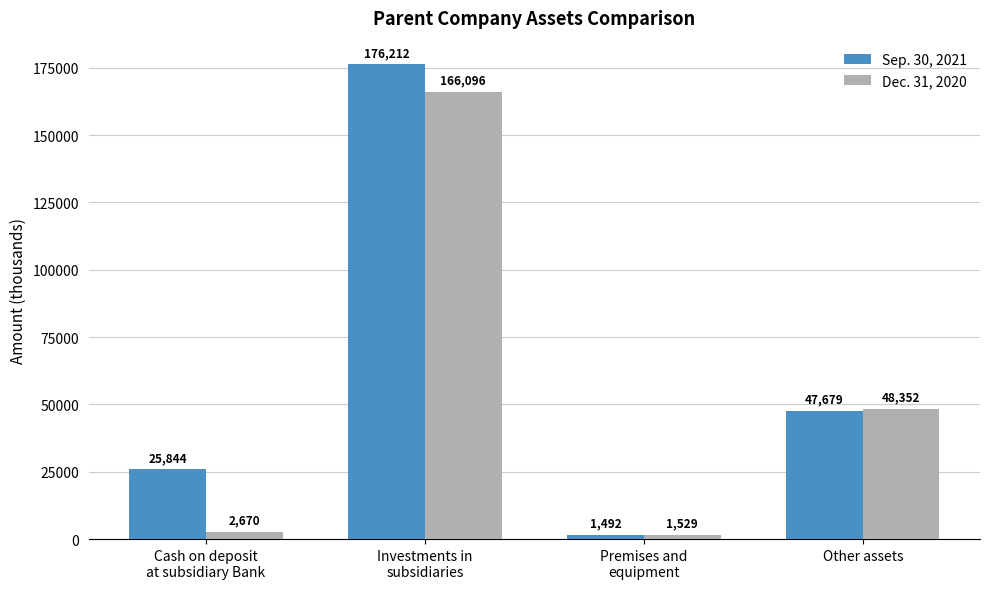

Between Cash on deposit
at subsidiary Bank and Premises and
equipment, which series saw the biggest shift?

Sep. 30, 2021